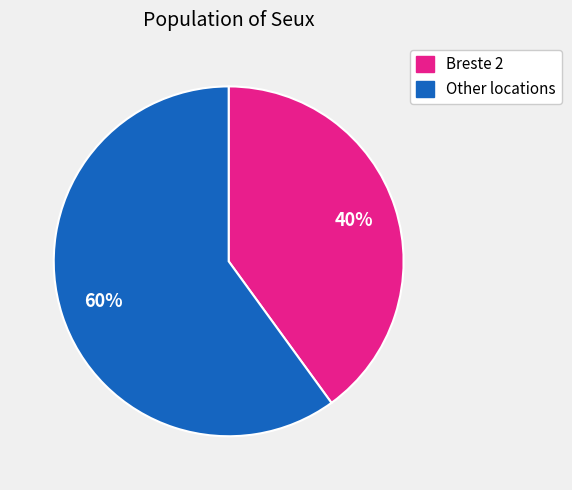

Between Other locations and Breste 2, which is larger?

Other locations